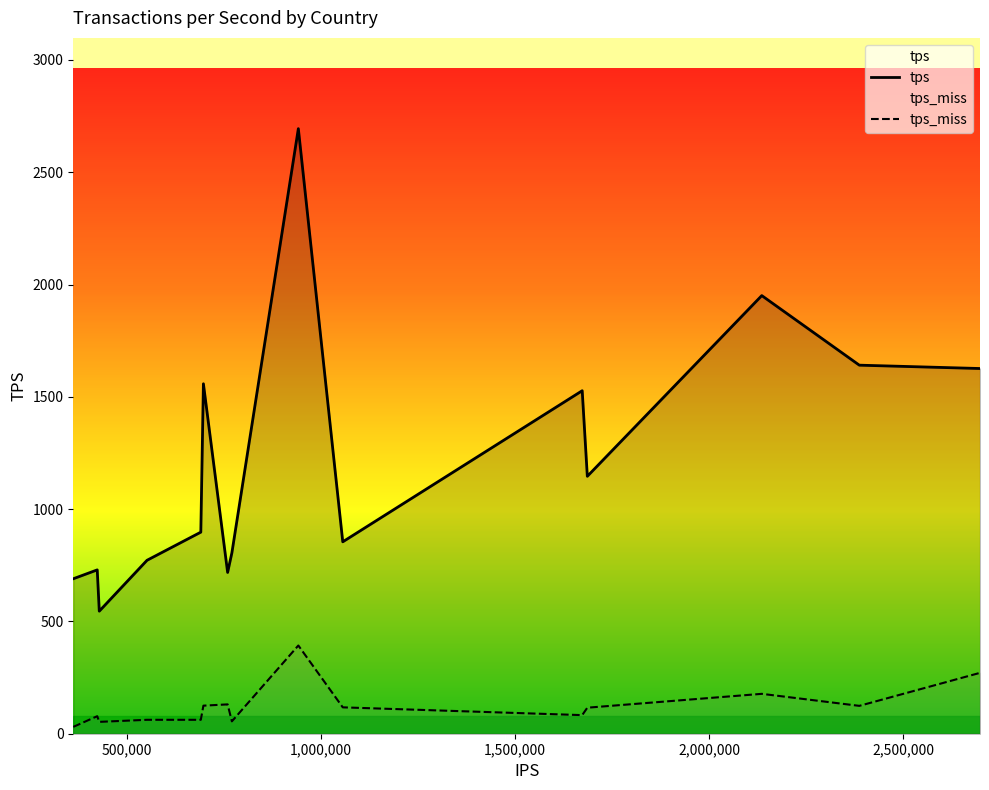

Which series has the largest total across all categories?

tps